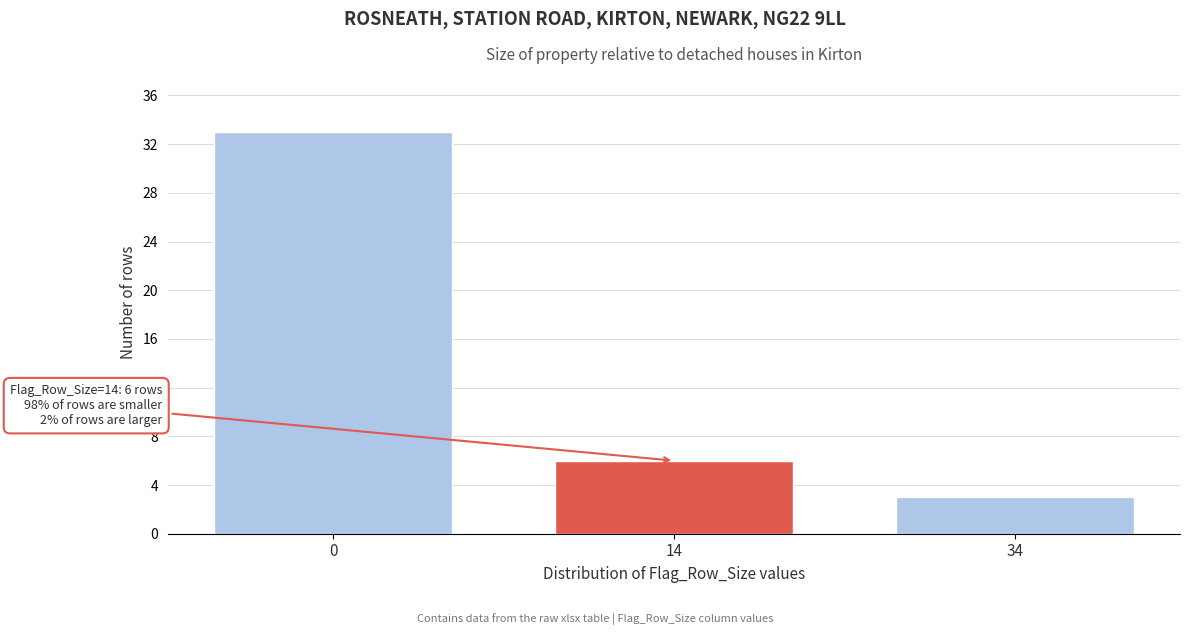

Reading left to right, transcribe all the data shown in this chart.

33	6	3